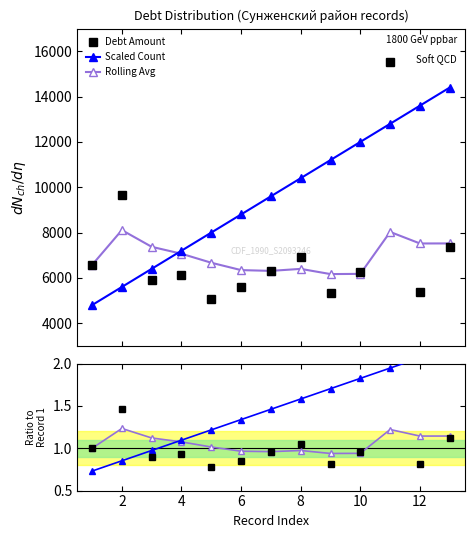

What is the difference between the maximum and second lowest values in the Rolling Avg series?

0.3